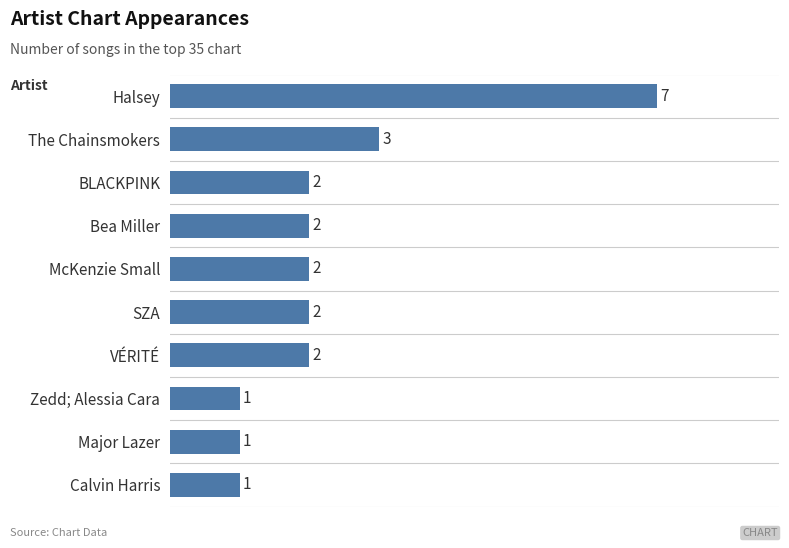

What is the sum of all values?

23